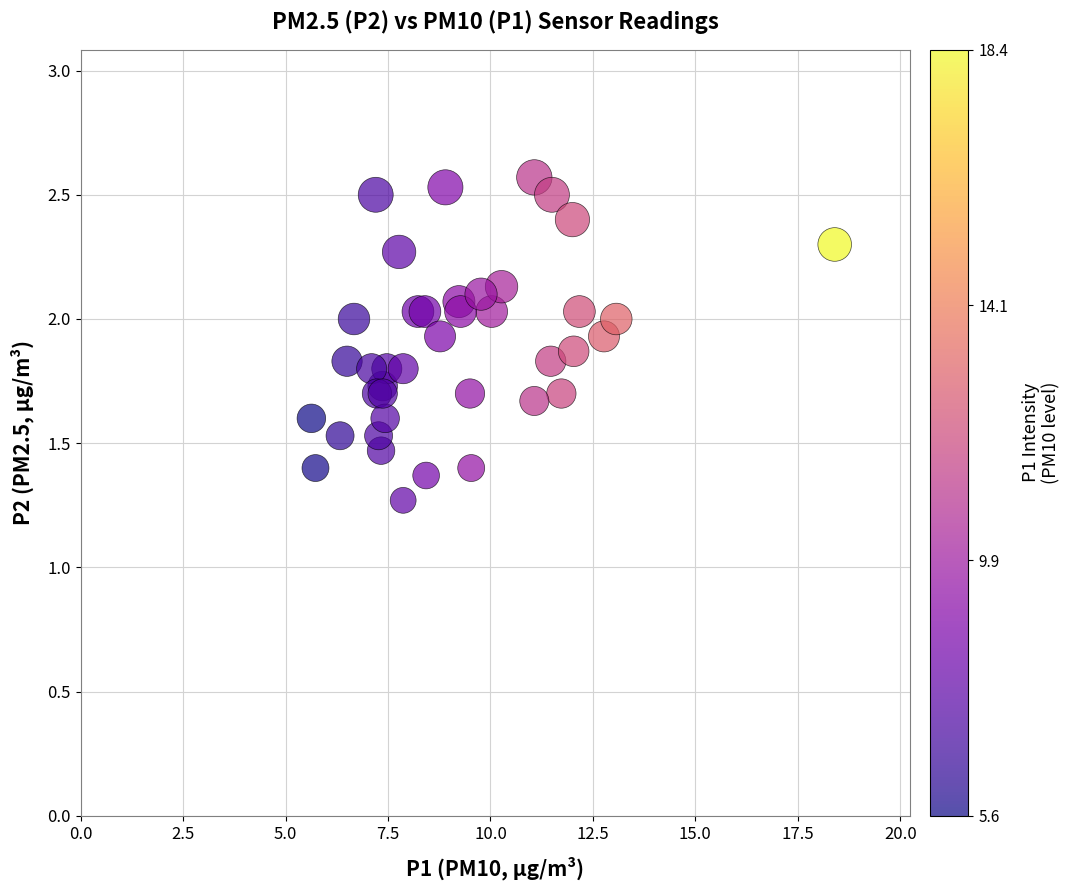

What Y value in the scatter plot is closest to 1?

1.3